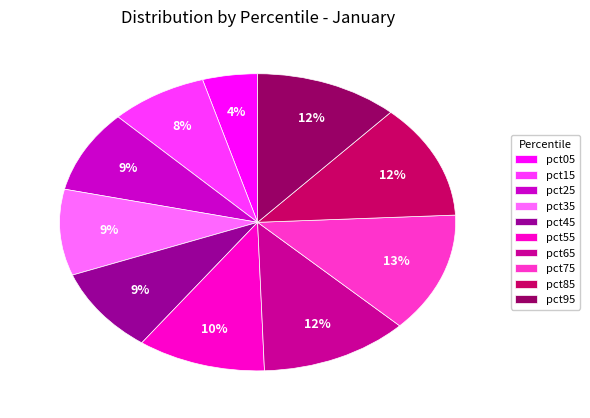

Does any single category account for the majority?

No